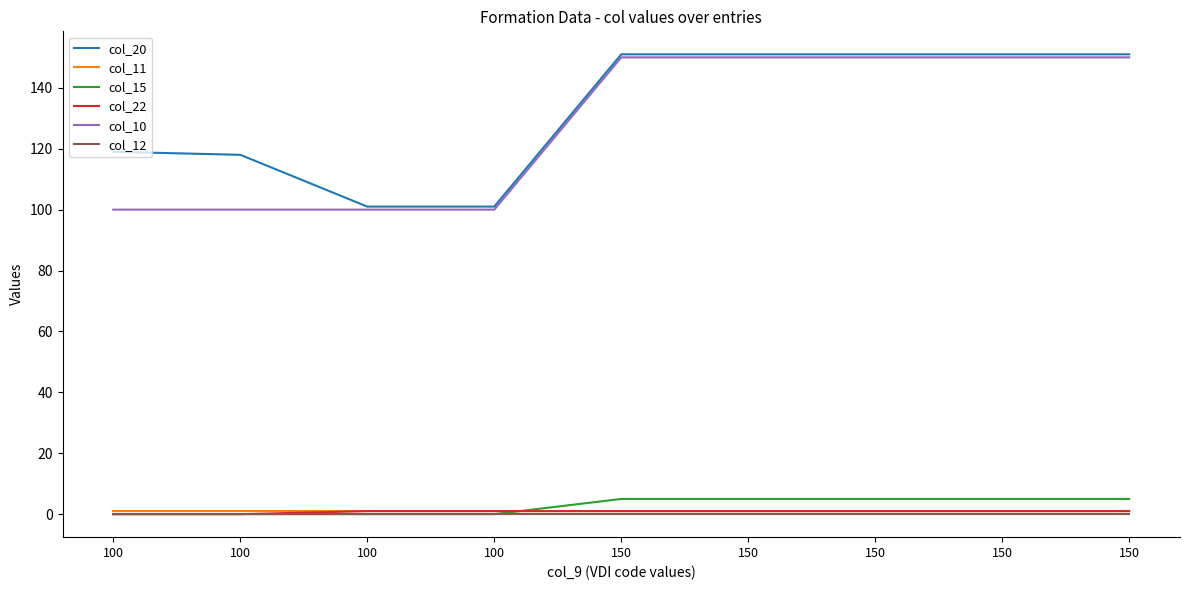

Which series has the widest spread of values?

col_20